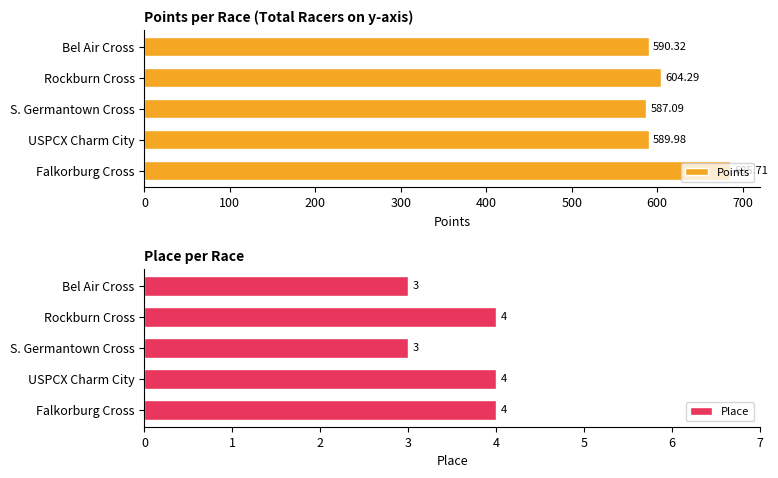

What is the average value of the Points series?

611.5